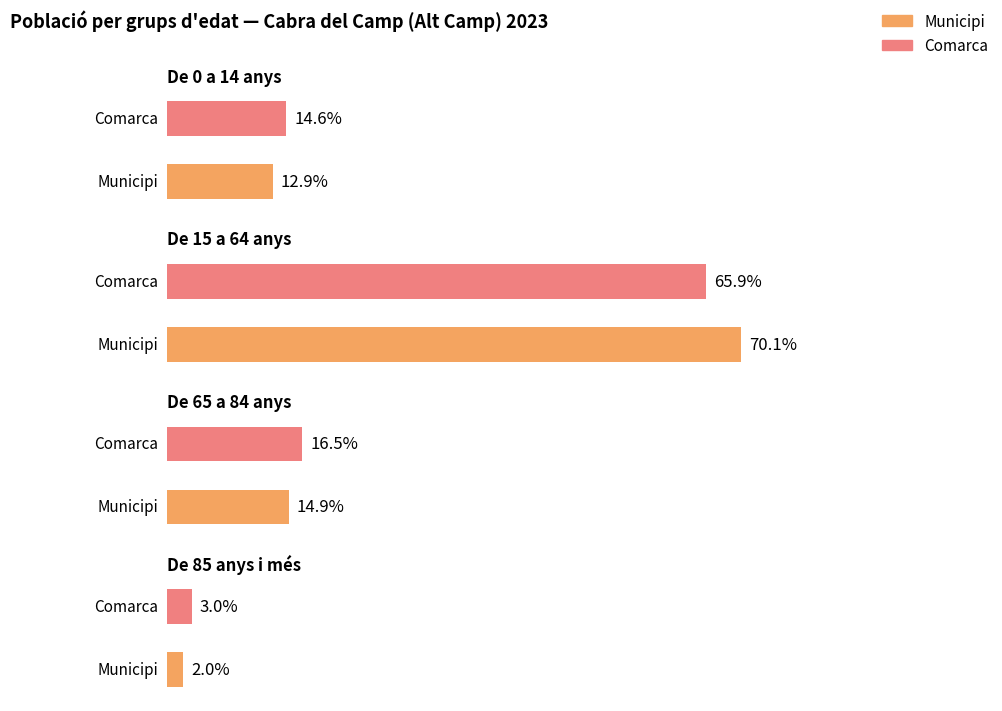

Which category has the lowest value in the Comarca series?

De 85 anys i més